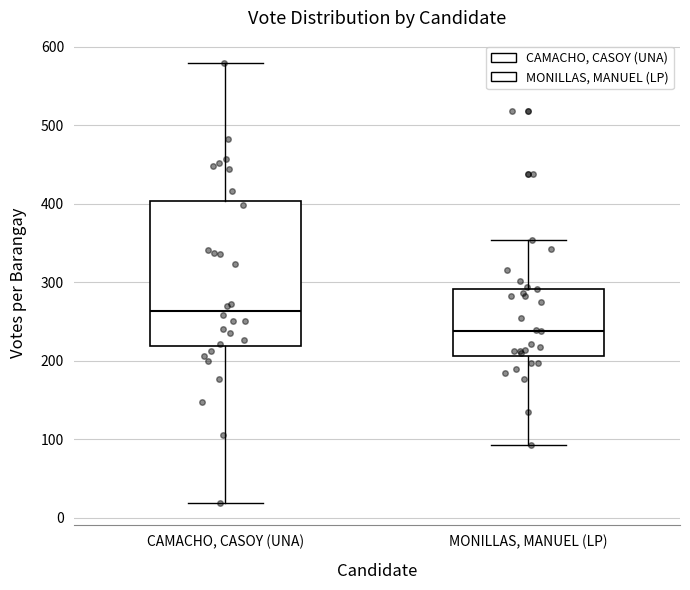

Reading left to right, read every box against the y-axis: the position of its median line, the range the box covers, and the ends of its whiskers. The values are not printed on the chart, so give them approximately, as read against the axis.

CAMACHO, CASOY (UNA): median 260, box 220 to 400, whiskers 20 to 580
MONILLAS, MANUEL (LP): median 240, box 210 to 290, whiskers 90 to 350